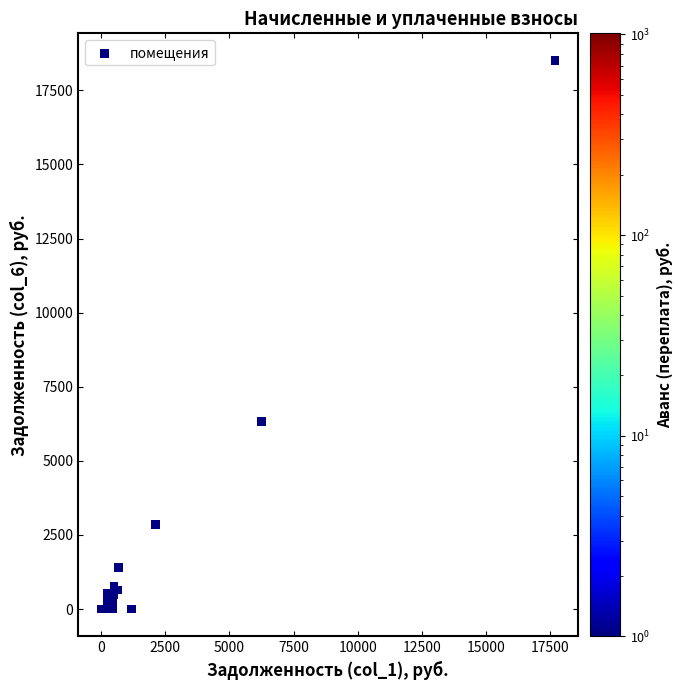

What Y value in the scatter plot is closest to 9249?

6332.2